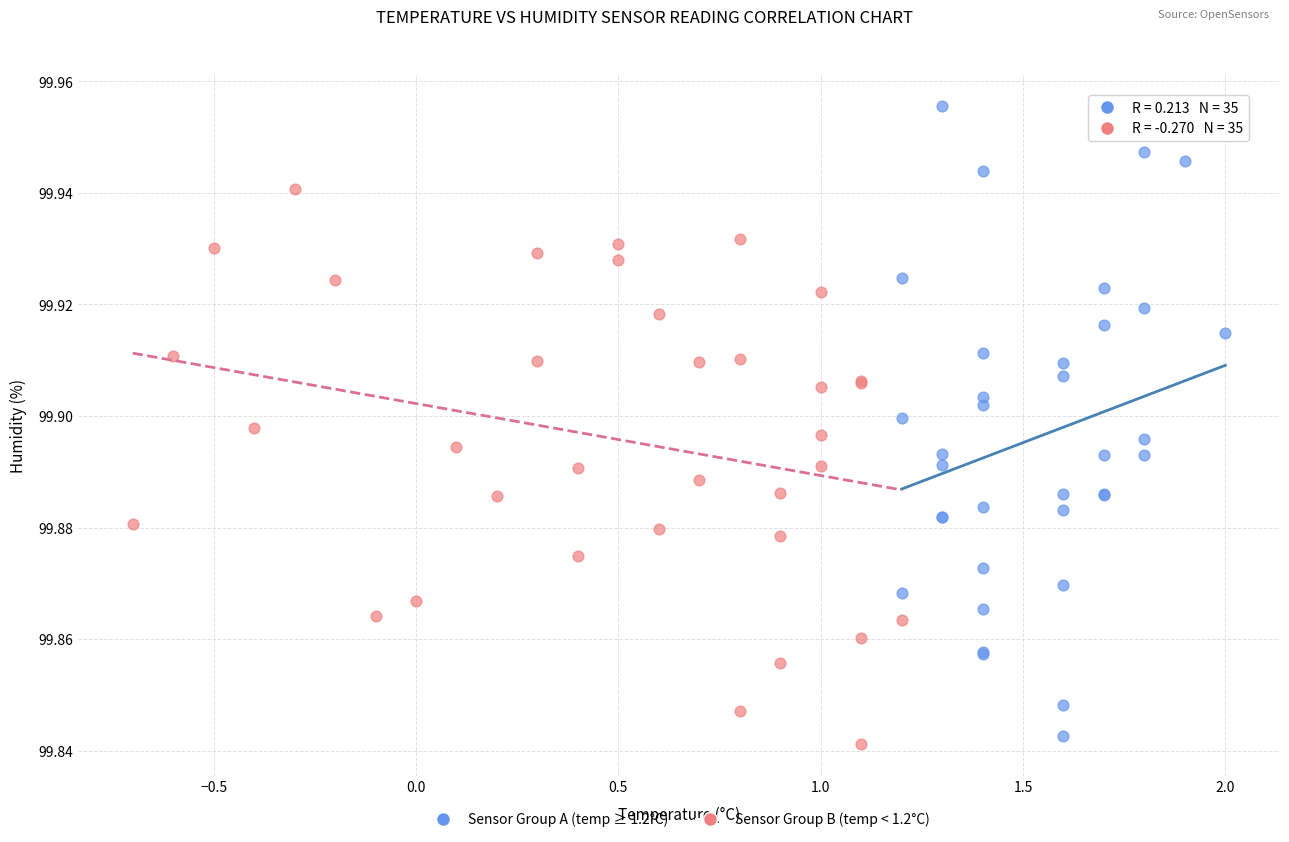

Which series has the largest Y range (max minus min)?

Sensor Group A (temp ≥ 1.2°C)